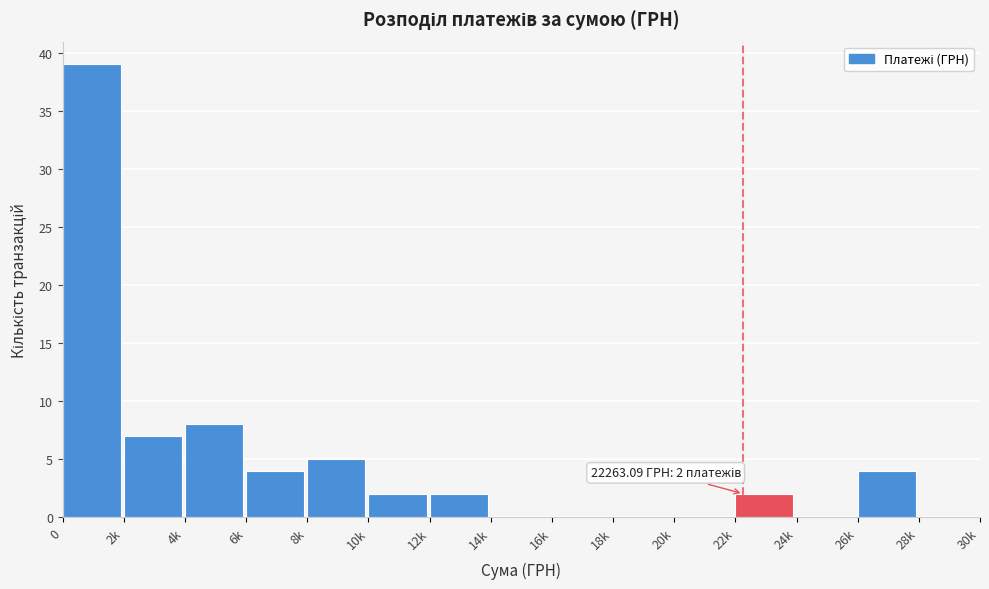

Reading left to right, list all the values displayed in this chart.

0=39	2k=7	4k=8	6k=4	8k=5	10k=2	12k=2	14k=0	16k=0	18k=0	20k=0	22k=2	24k=0	26k=4	28k=0